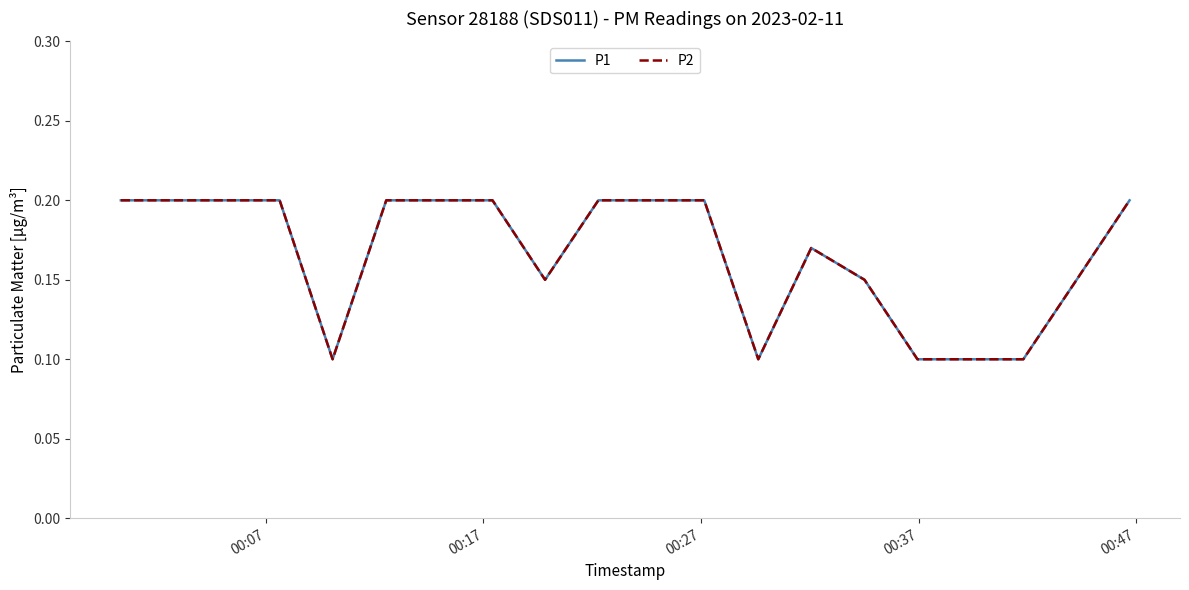

True or false: P1 and P2 intersect in this chart.

False